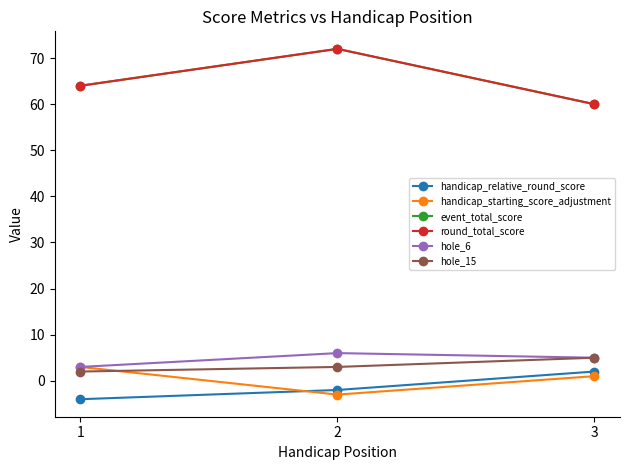

Reading left to right, list all the values displayed in this chart.

handicap_relative_round_score: -4	-2	2
handicap_starting_score_adjustment: 3	-3	1
event_total_score: 64	72	60
round_total_score: 64	72	60
hole_6: 3	6	5
hole_15: 2	3	5